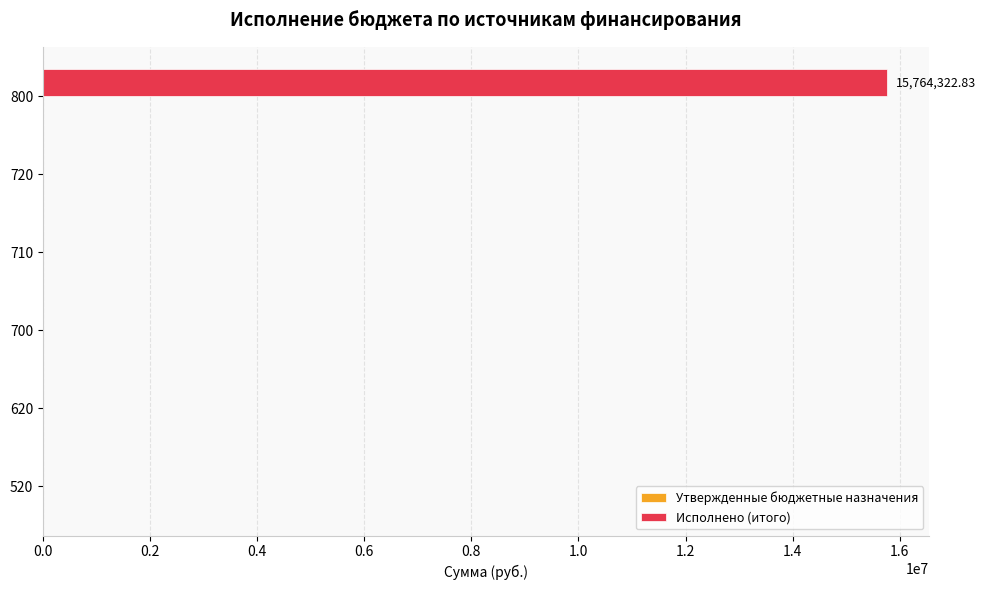

What is the sum of all values?

15764322.8